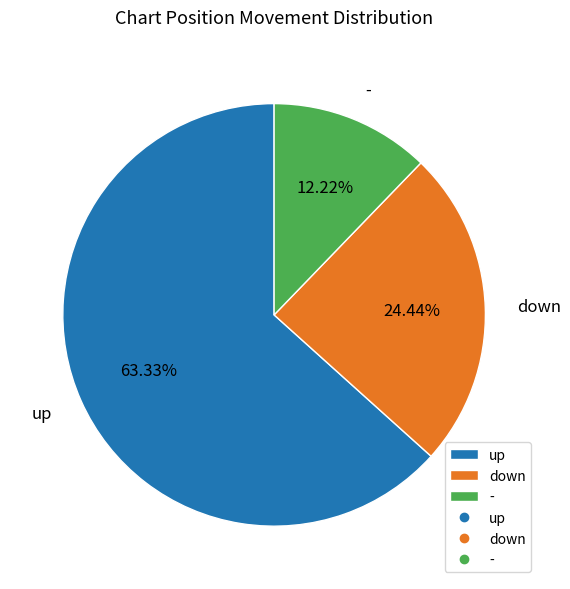

Which has a higher value, - or up?

up